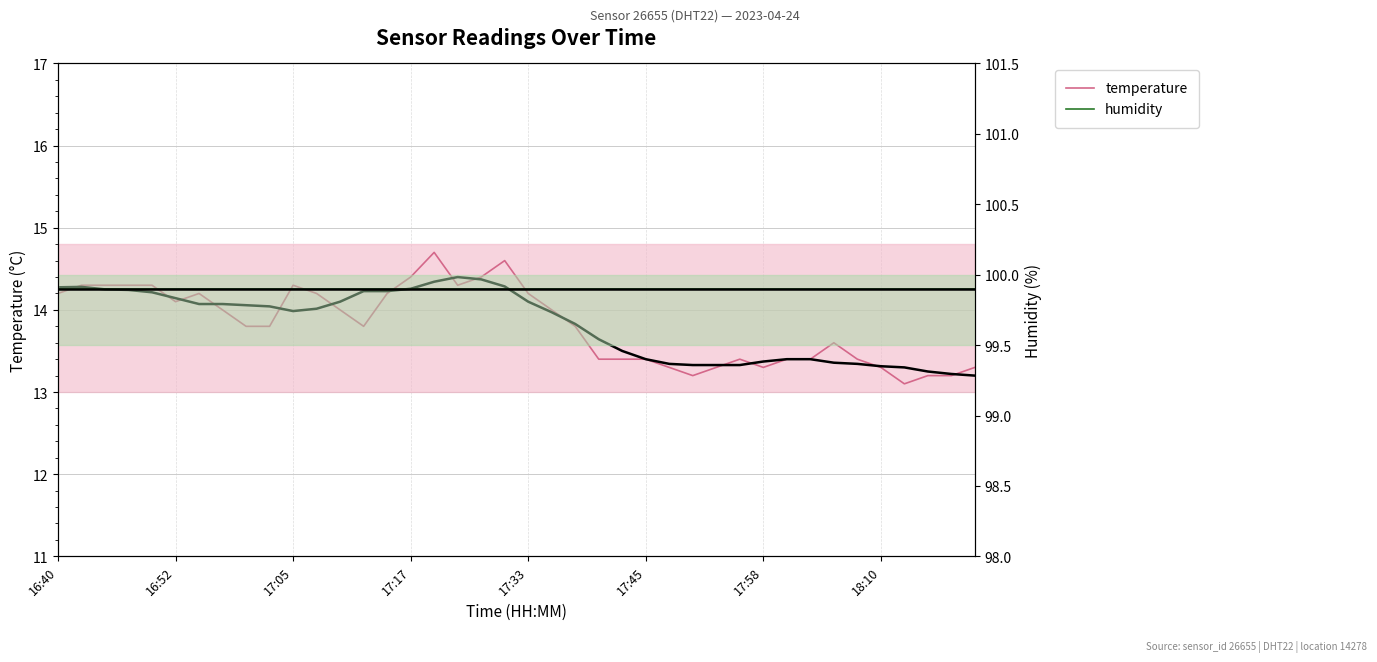

Reading left to right, transcribe all the data shown in this chart.

temperature: 14.2	14.3	14.3	14.3	14.3	14.1	14.2	14.0	13.8	13.8	14.3	14.2	14.0	13.8	14.2	14.4	14.7	14.3	14.4	14.6	14.2	14.0	13.8	13.4	13.4	13.4	13.3	13.2	13.3	13.4	13.3	13.4	13.4	13.6	13.4	13.3	13.1	13.2	13.2	13.3
humidity: 99.9	99.9	99.9	99.9	99.9	99.9	99.9	99.9	99.9	99.9	99.9	99.9	99.9	99.9	99.9	99.9	99.9	99.9	99.9	99.9	99.9	99.9	99.9	99.9	99.9	99.9	99.9	99.9	99.9	99.9	99.9	99.9	99.9	99.9	99.9	99.9	99.9	99.9	99.9	99.9